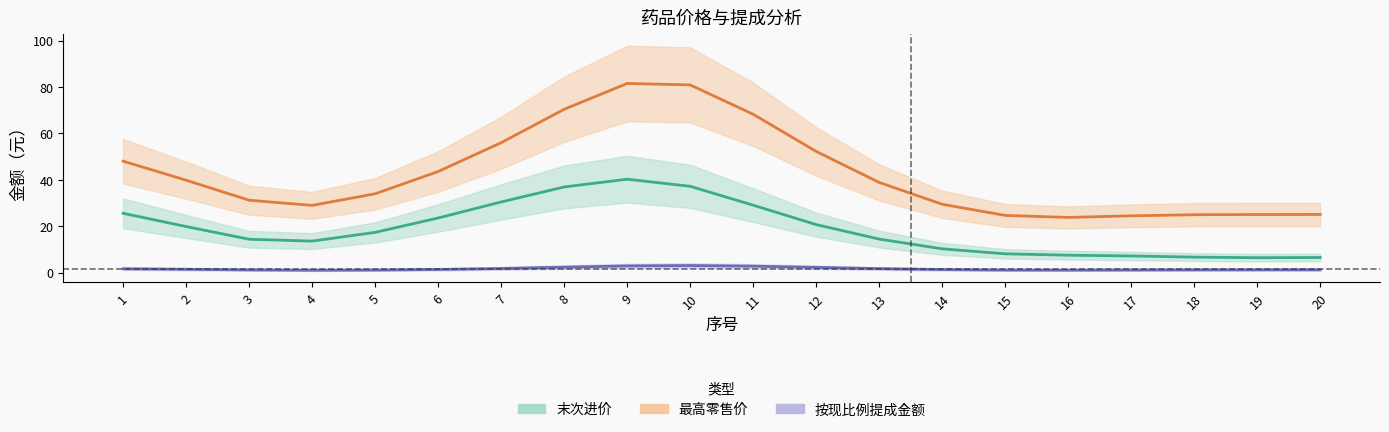

True or false: 最高零售价 and 末次进价 cross at least once.

False